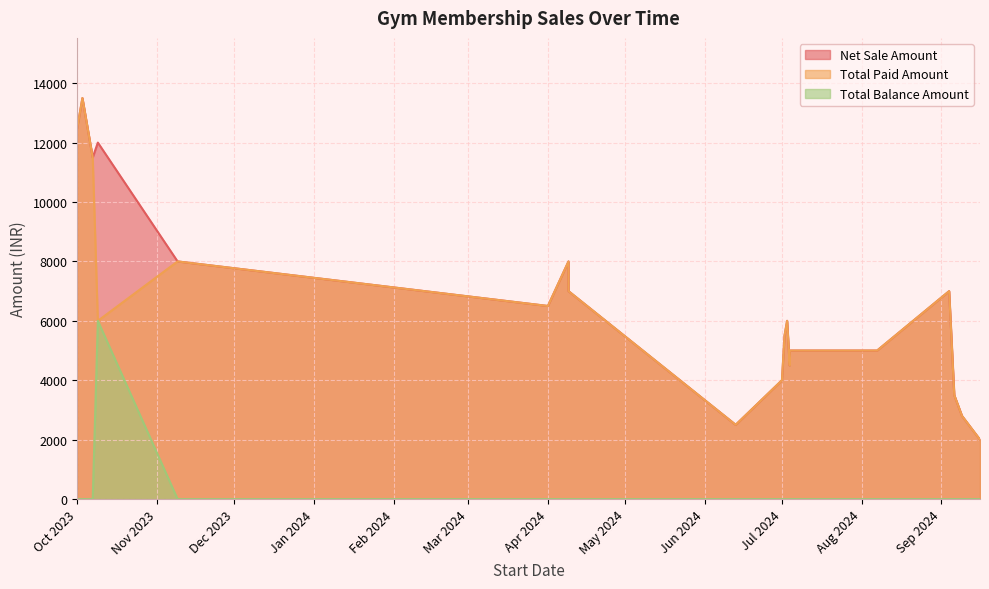

Which label corresponds to the largest value in the chart?

2023-10-03